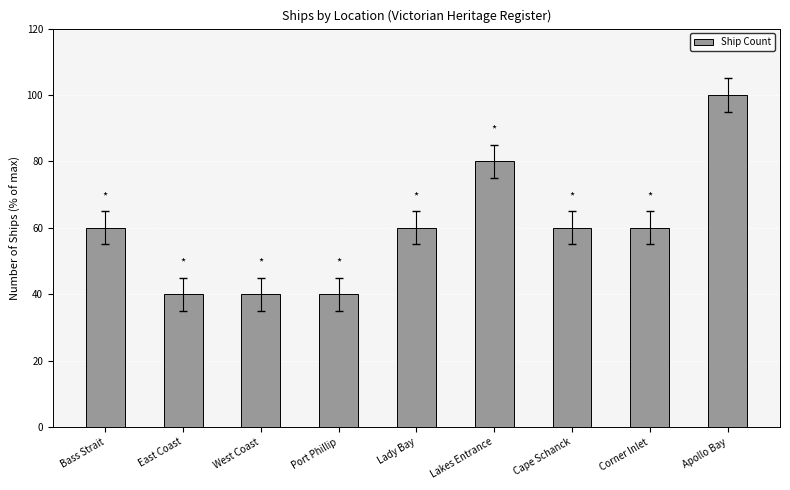

Reading right to left, list all the values displayed in this chart.

100	60	60	80	60	40	40	40	60